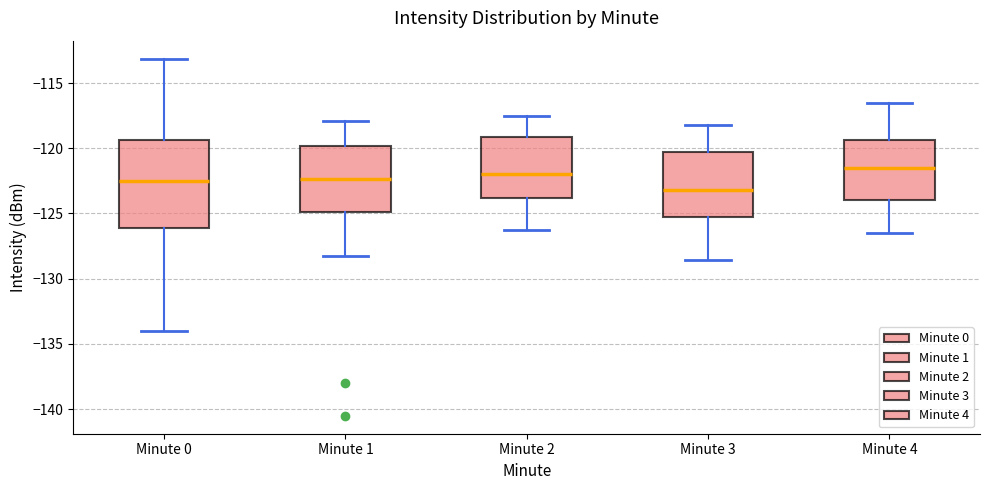

Where is the lower edge of the box for Minute 4 on the y-axis? The values are not printed on the chart, so give them approximately, as read against the axis.

-124.0